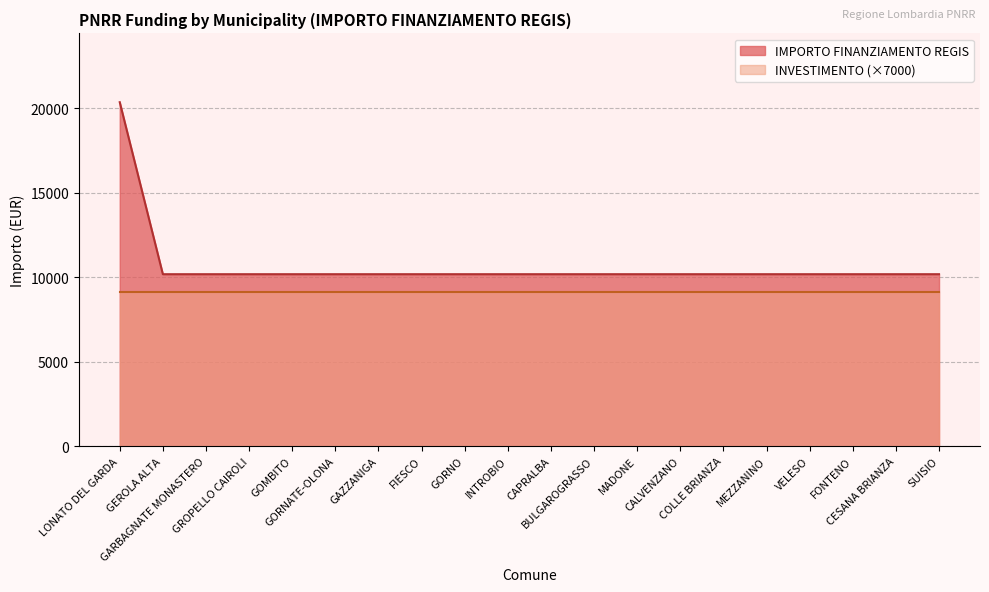

What is the value of the 5th point from the left?

10172